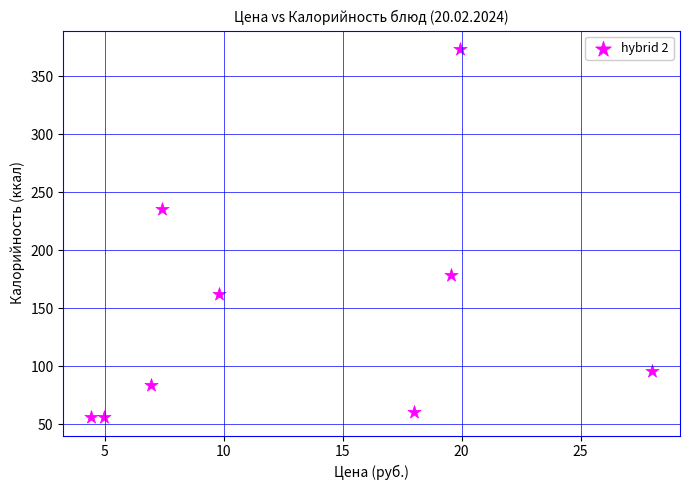

What Y value in the scatter plot is closest to 214?

235.0